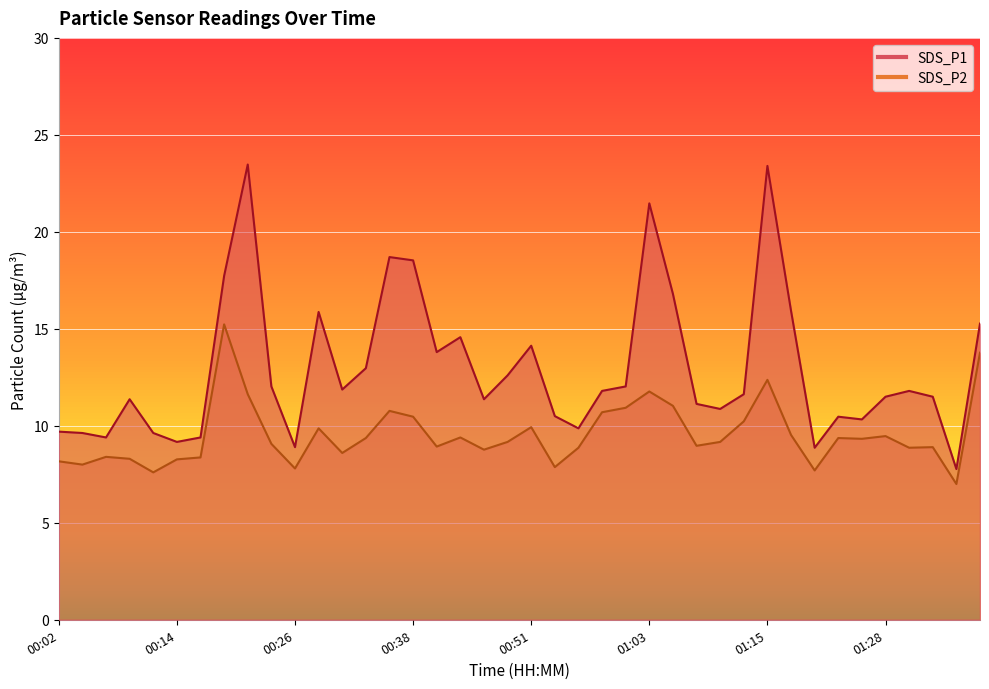

At which label is SDS_P1 closest to 15?

01:38